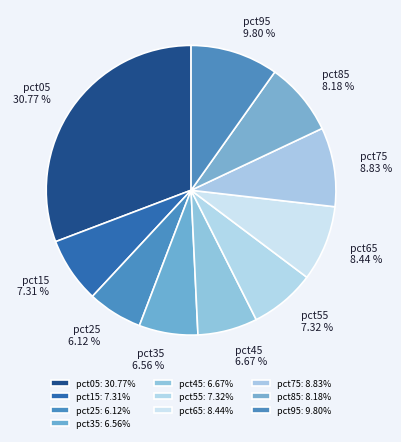

True or false: pct55 accounts for 7% of the total.

True